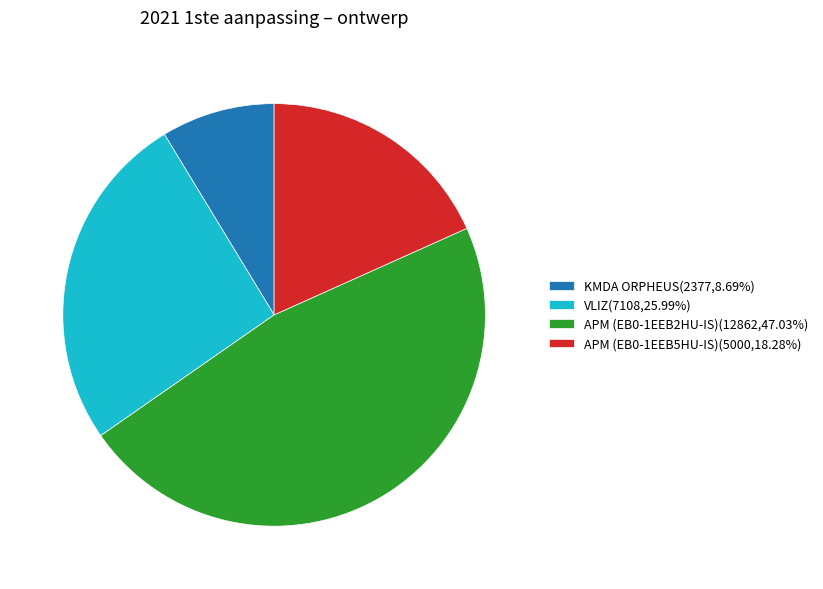

Do APM (EB0-1EEB5HU-IS) and APM (EB0-1EEB2HU-IS) together represent more than half of the pie?

Yes